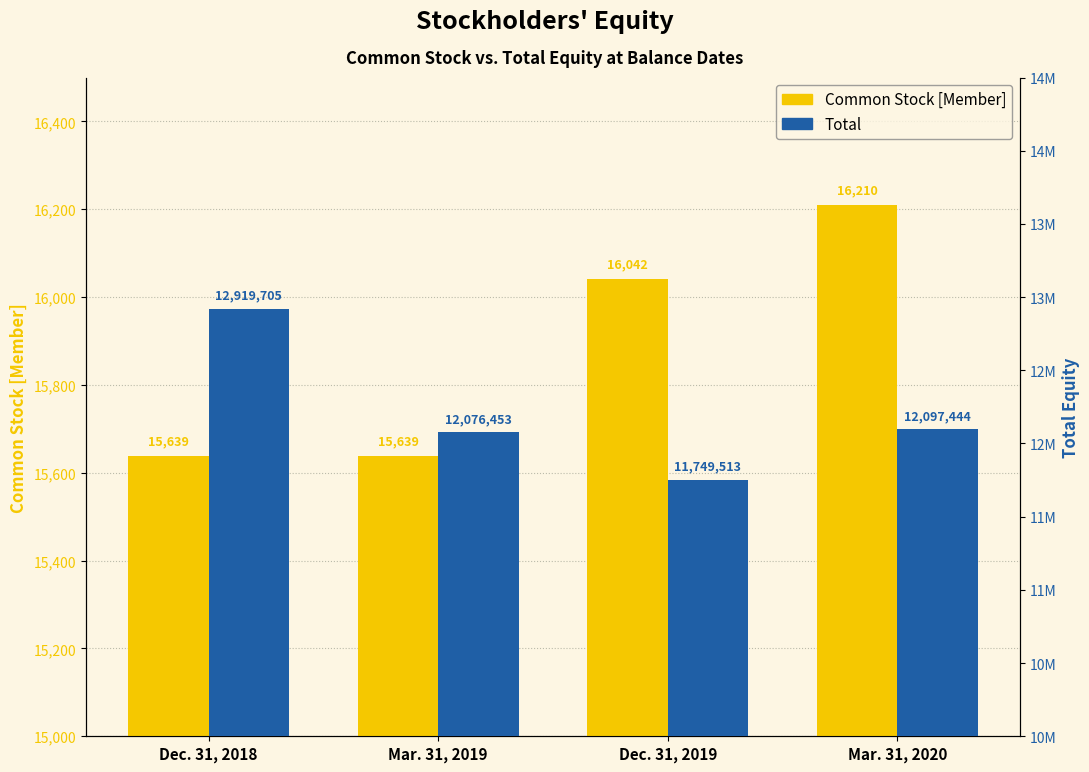

How many data points in Total are above 12097444?

1